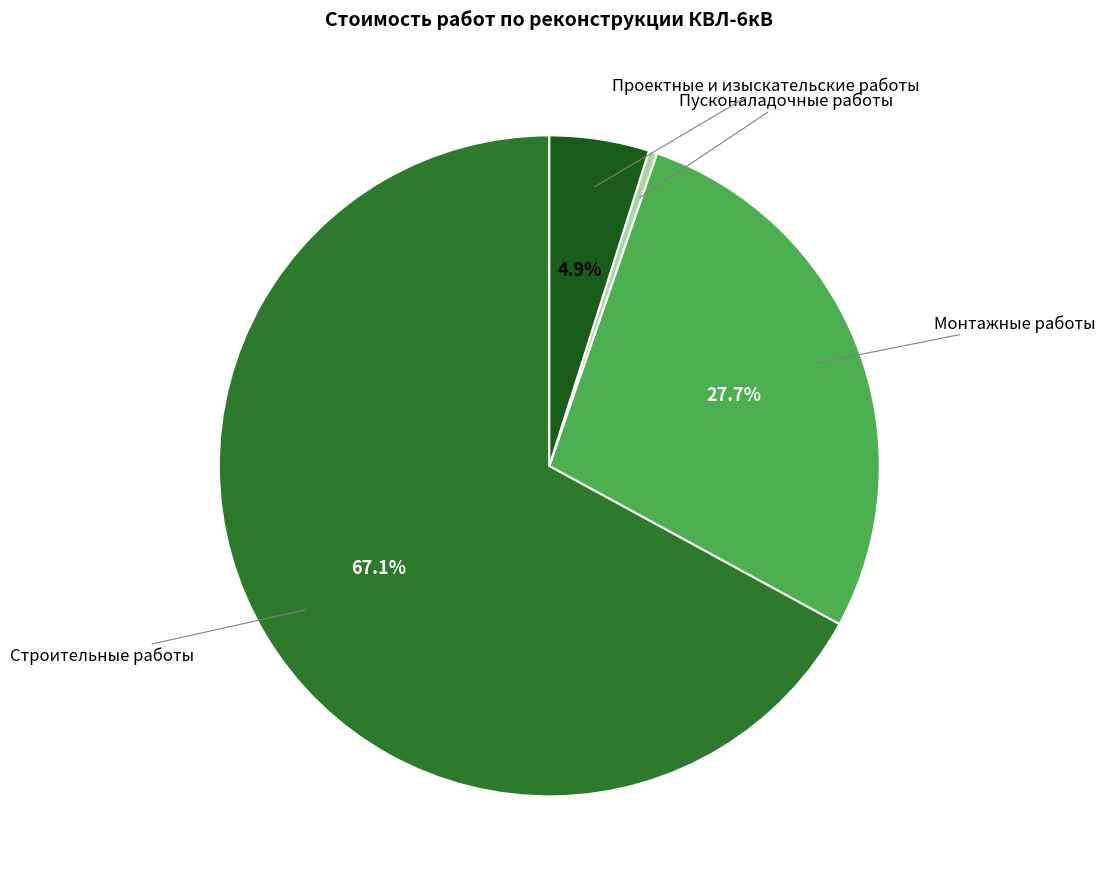

Is there any slice that represents more than half of the pie?

Yes